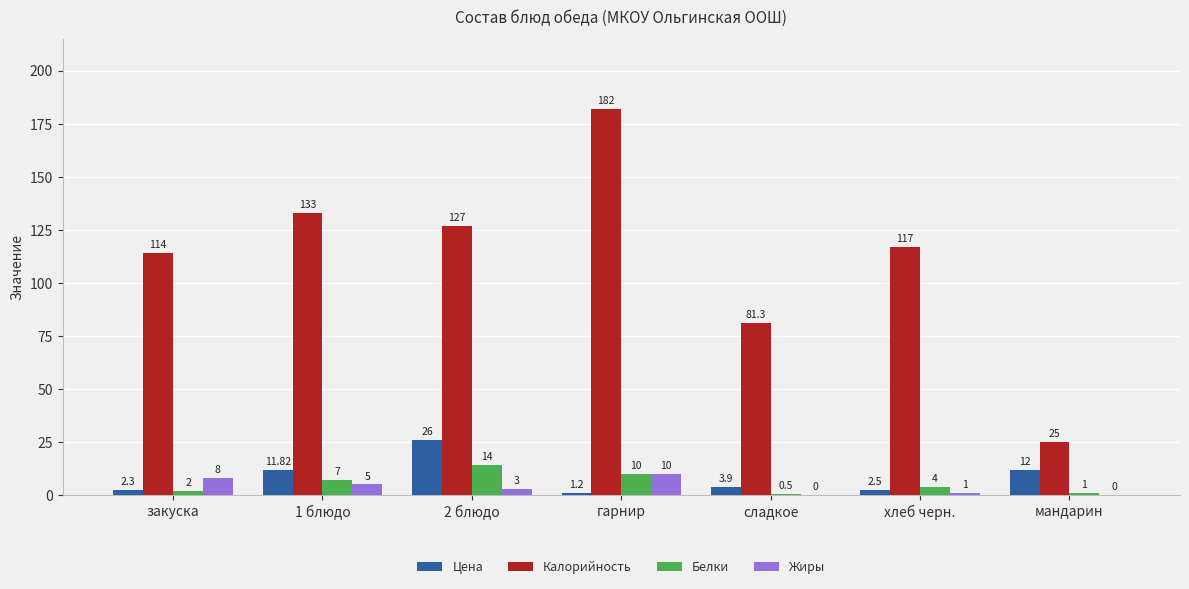

What is the sum of the Белки values at мандарин and 2 блюдо?

15.0